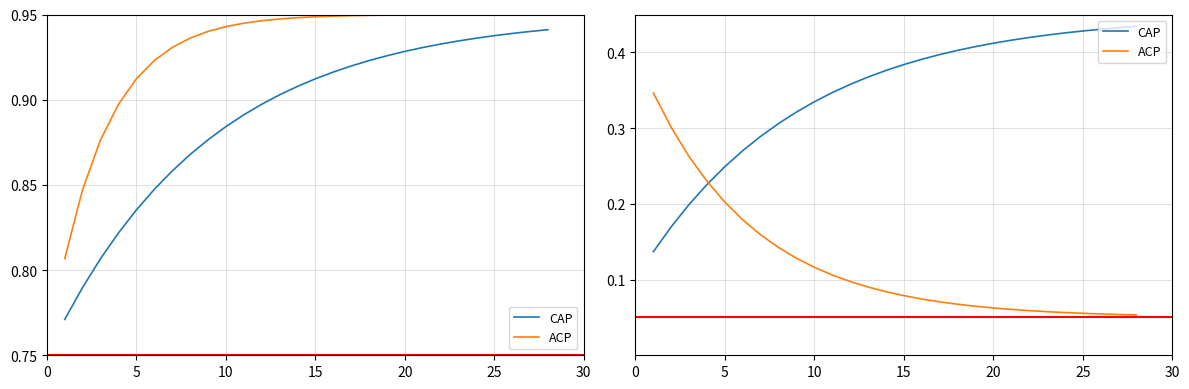

What is the value of the ACP point at the 8th from the left?

0.1